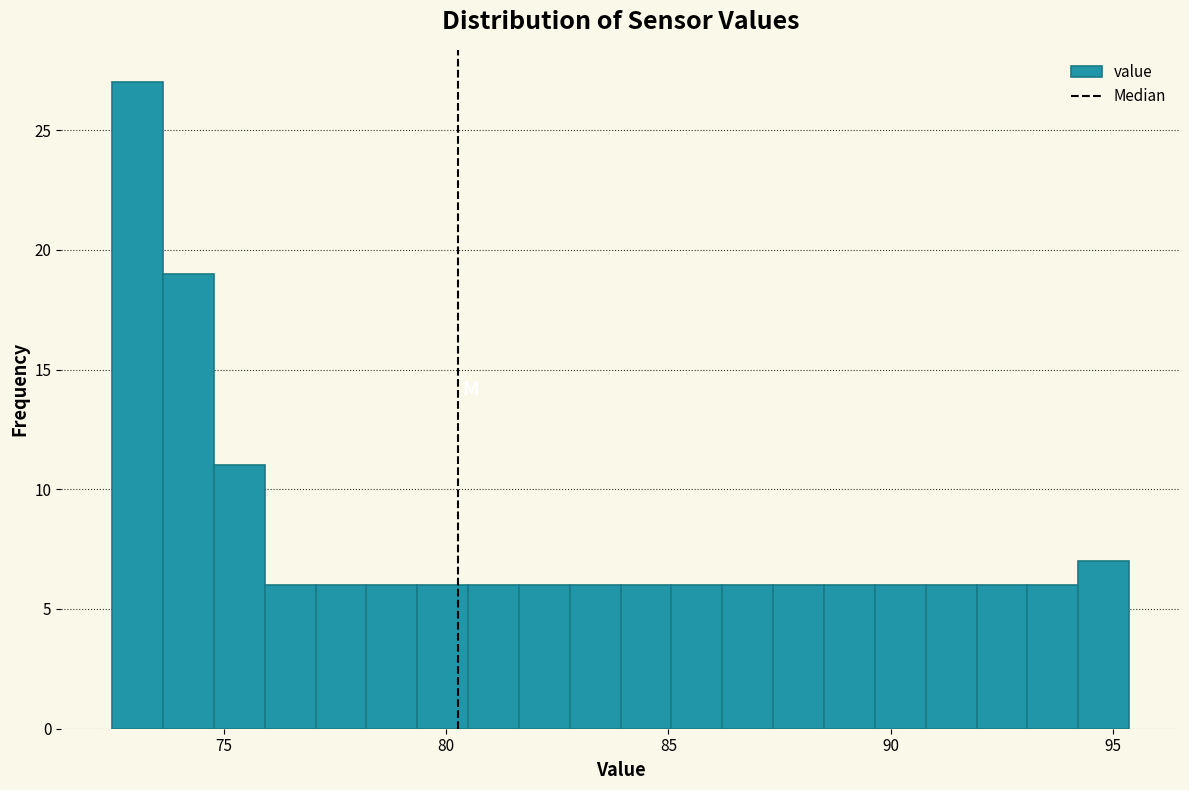

Around what value on the x-axis is the tallest bar? Give the approximate position of its centre, as read against the axis.

73.0